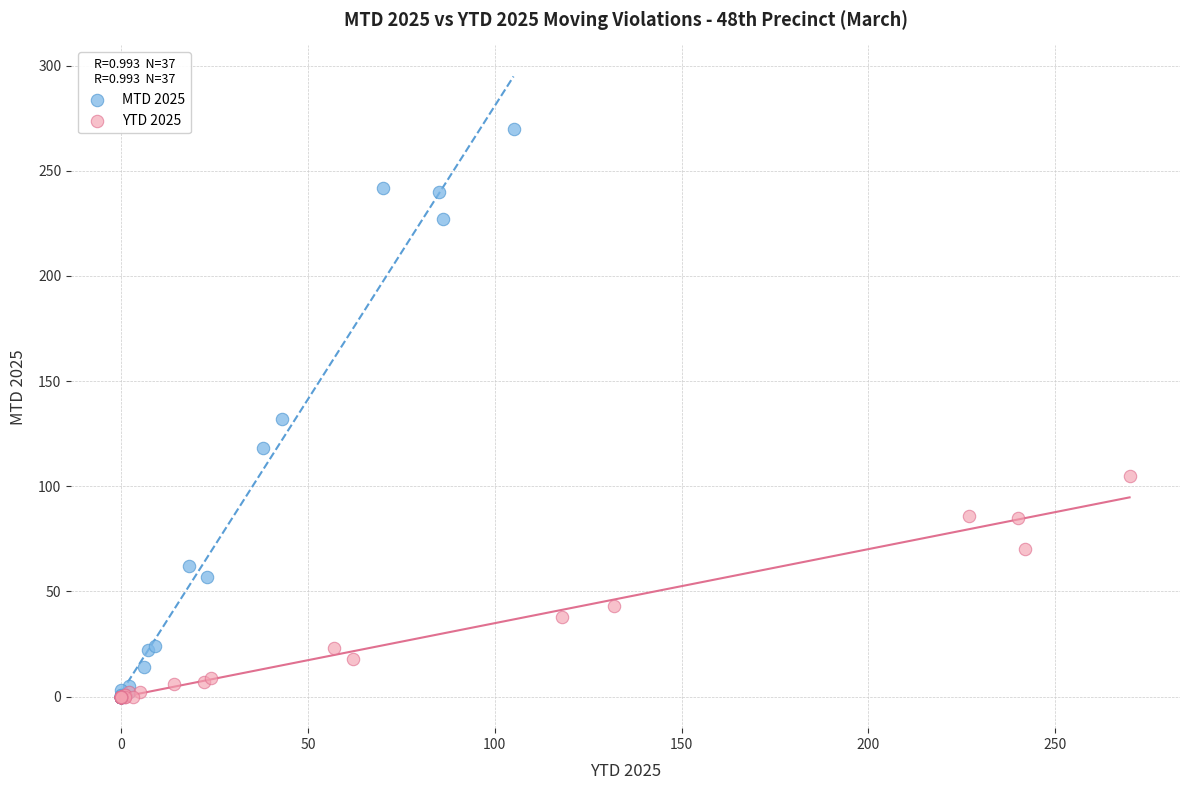

Which series contains the highest Y value?

MTD 2025